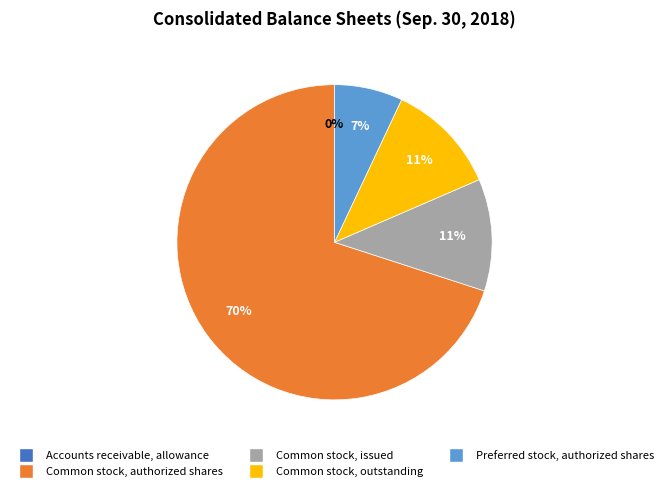

True or false: Preferred stock, authorized shares accounts for 20% of the total.

False